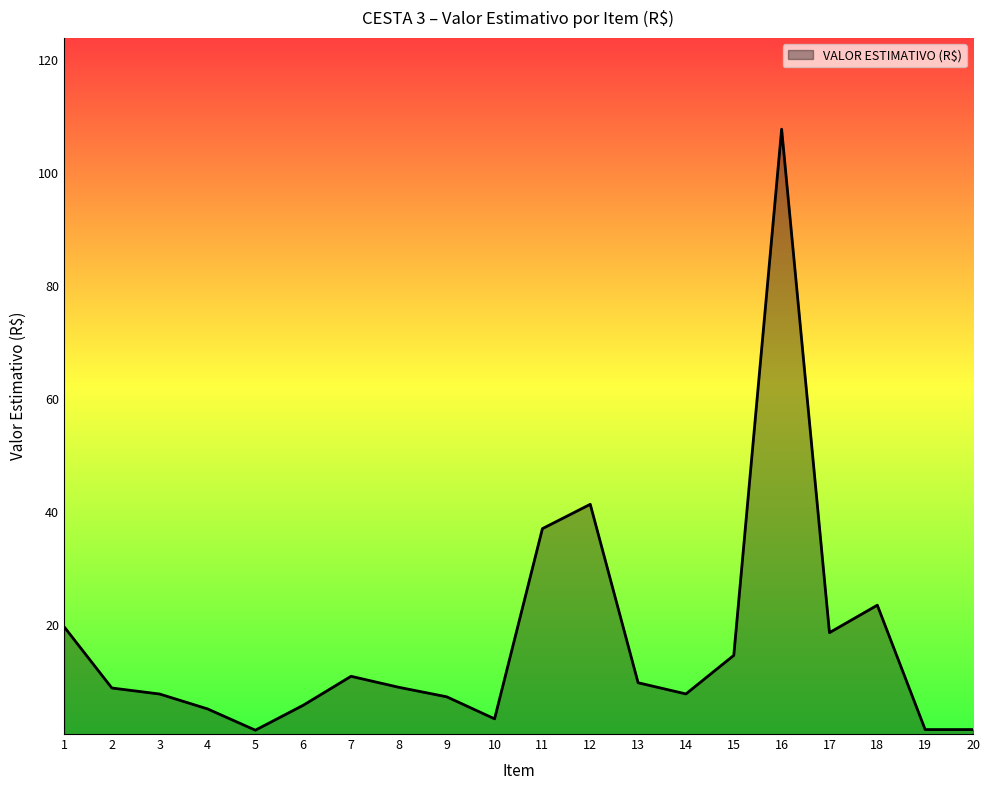

What is the difference between the maximum and minimum values?

106.4